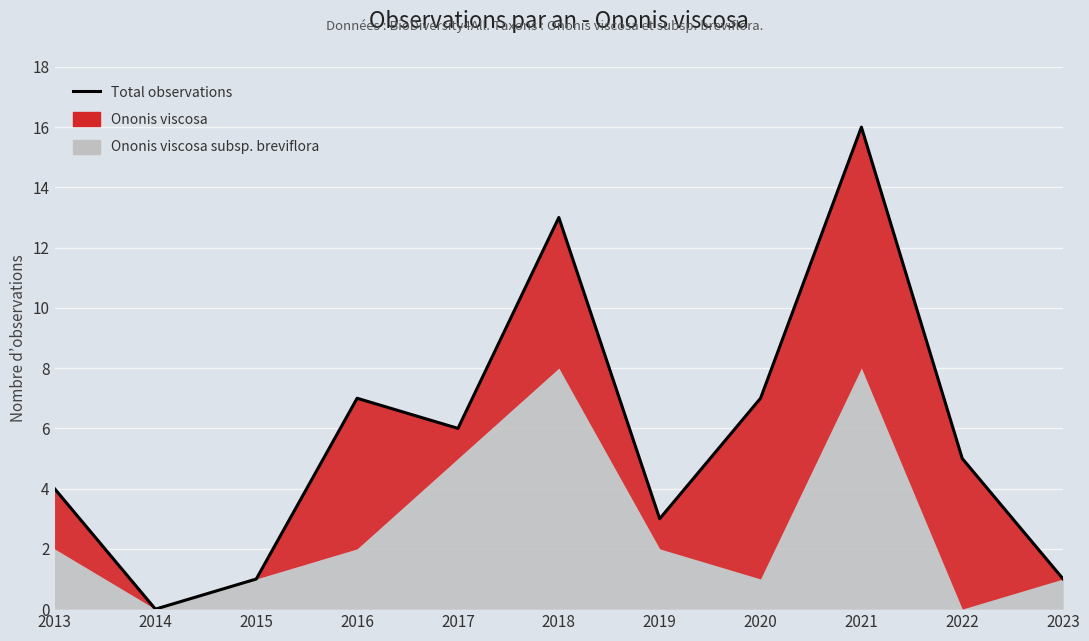

The chart shows a value of 7 at 2020. True or false?

True